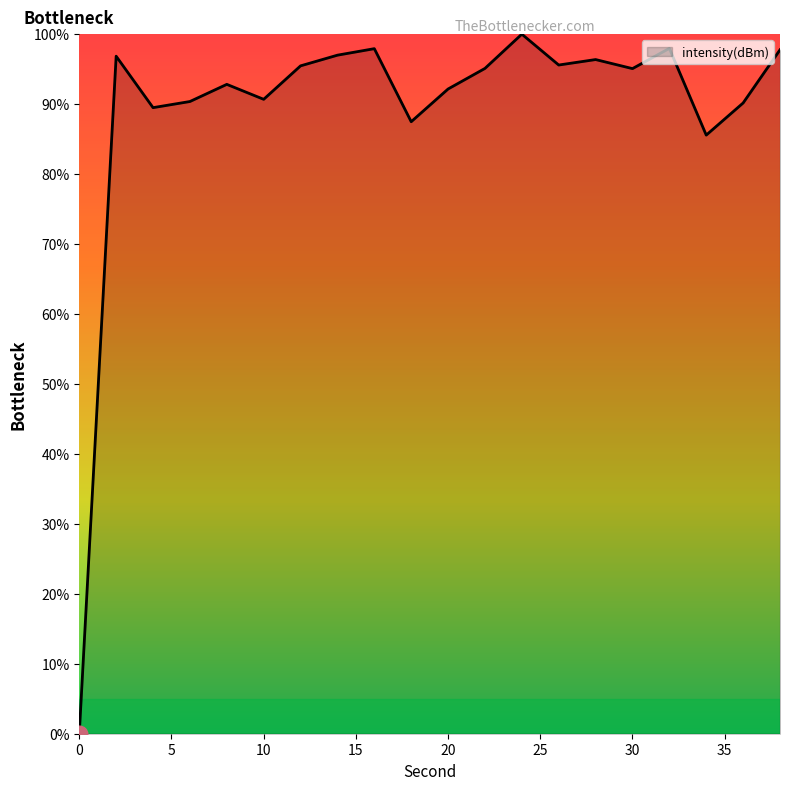

How many lines are shown in the chart?

1